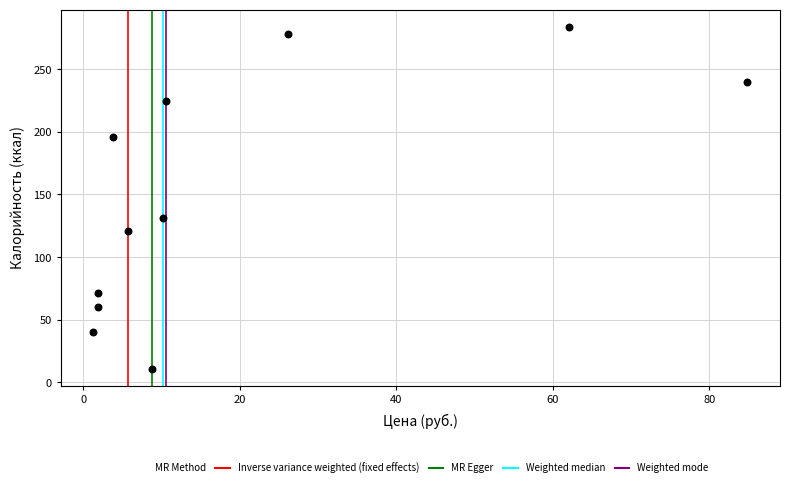

What Y value in the scatter plot is closest to 147?

131